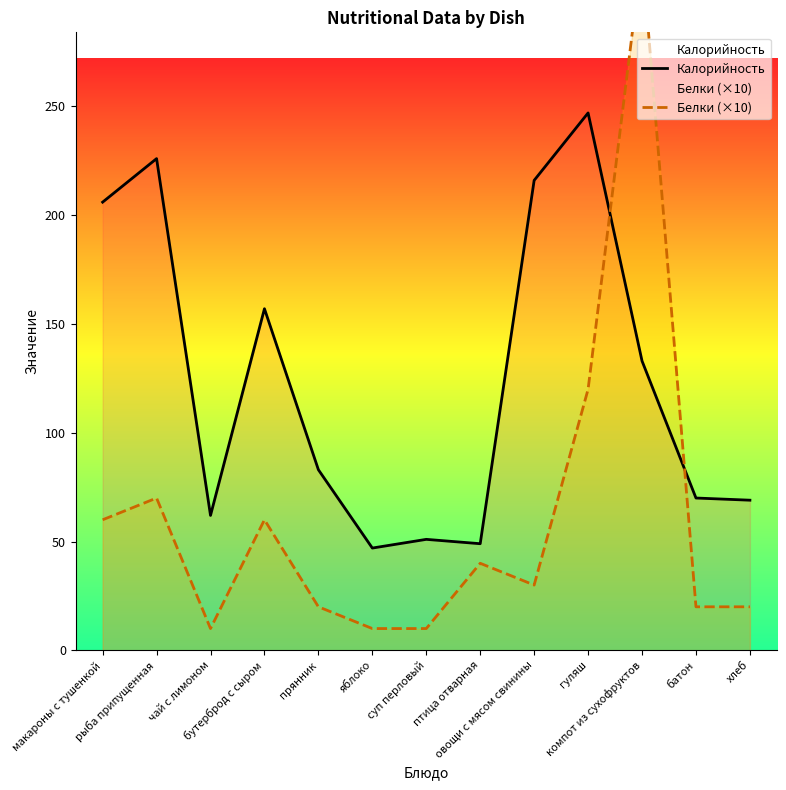

Is it true that Белки (×10) equals 6 at прянник?

False